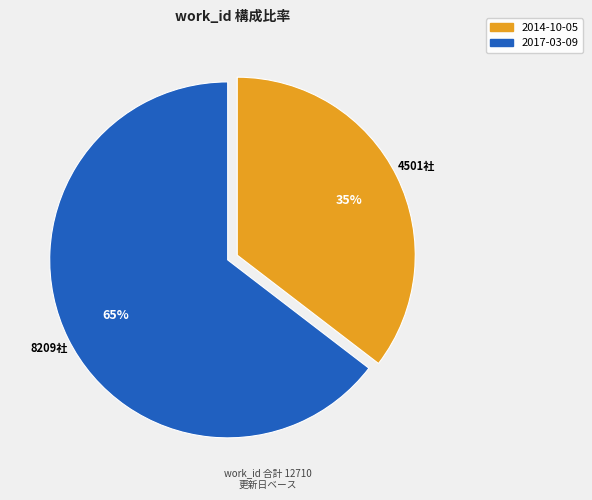

Combined, do 2017-03-09 and 2014-10-05 account for over 50%?

Yes